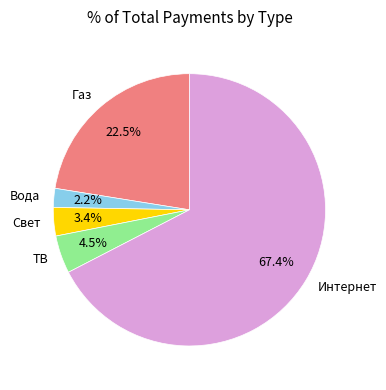

Combined, do ТВ and Интернет account for over 50%?

Yes